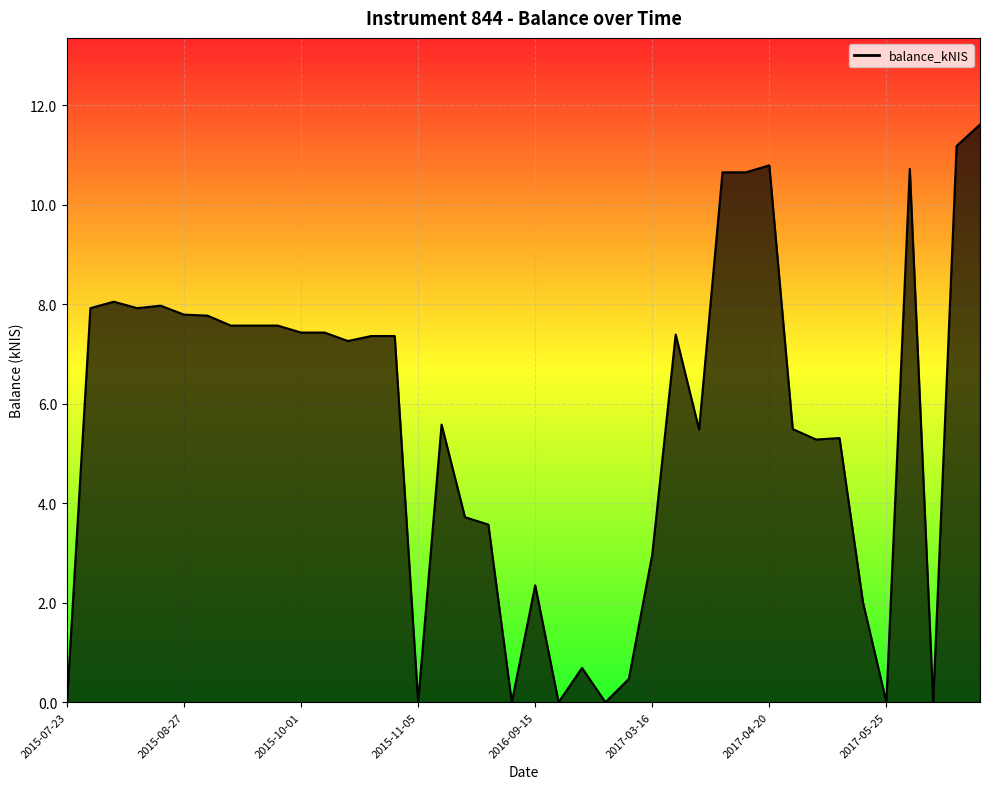

Does the chart have visible grid lines?

Yes